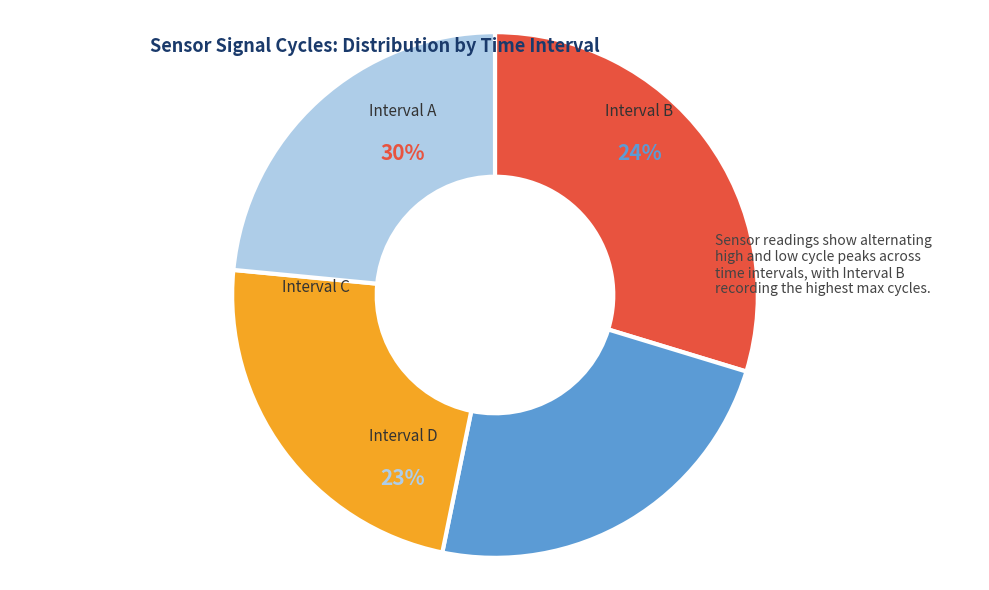

Which has a higher value, 107491 or 107440?

107491